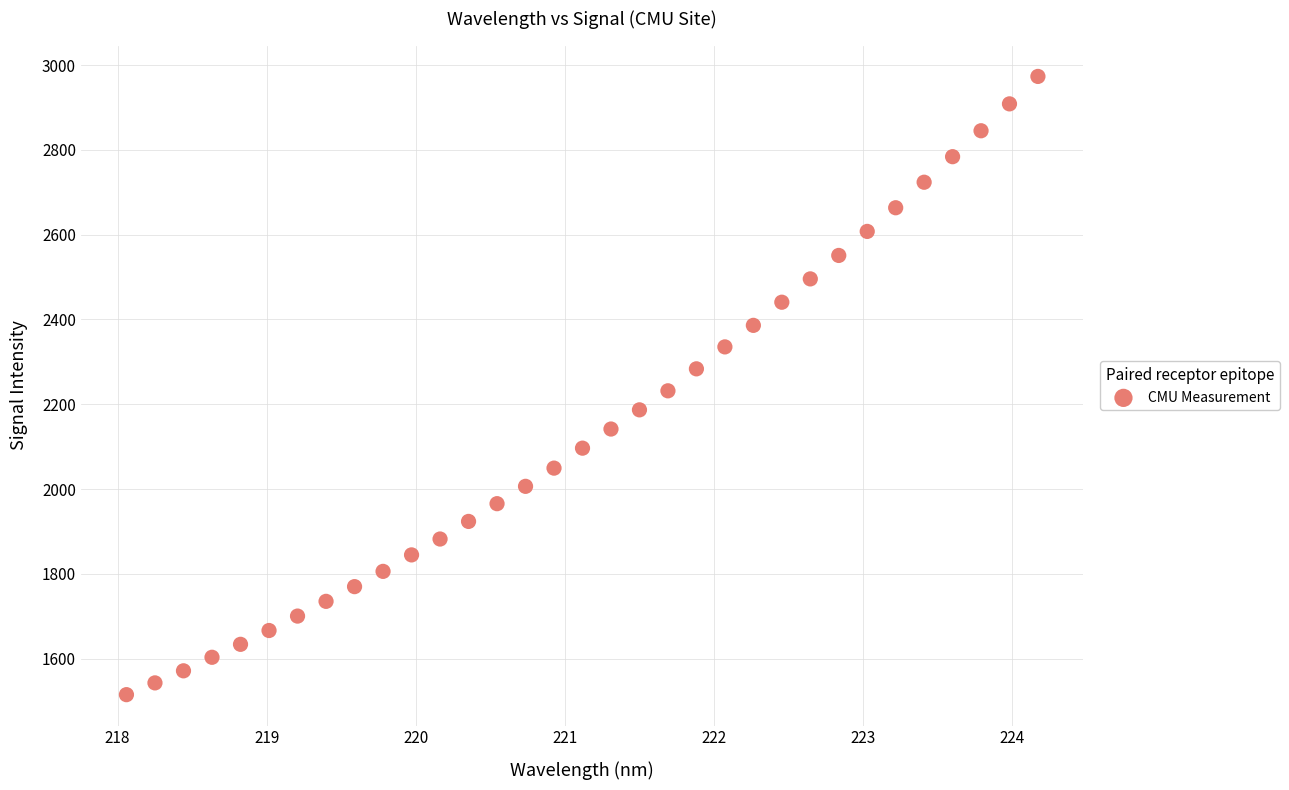

What is the range of Y values (max minus min)?

1458.4